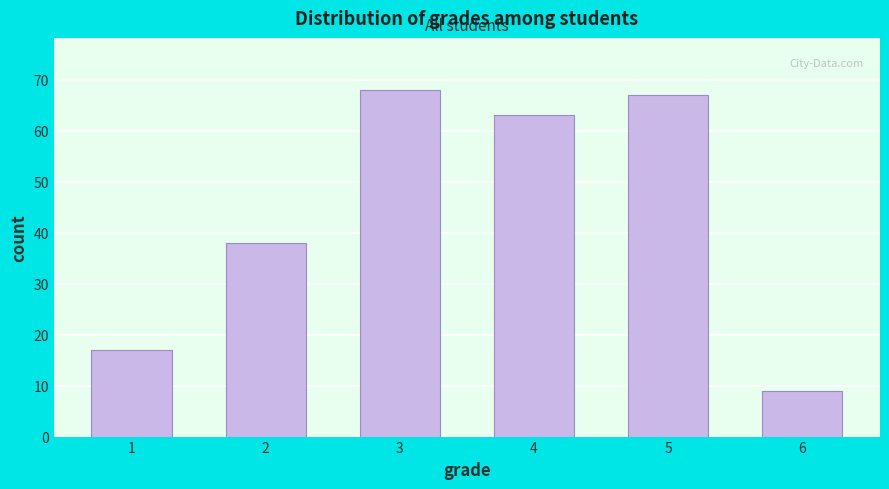

Reading left to right, extract all data points from this chart.

1=17	2=38	3=68	4=63	5=67	6=9